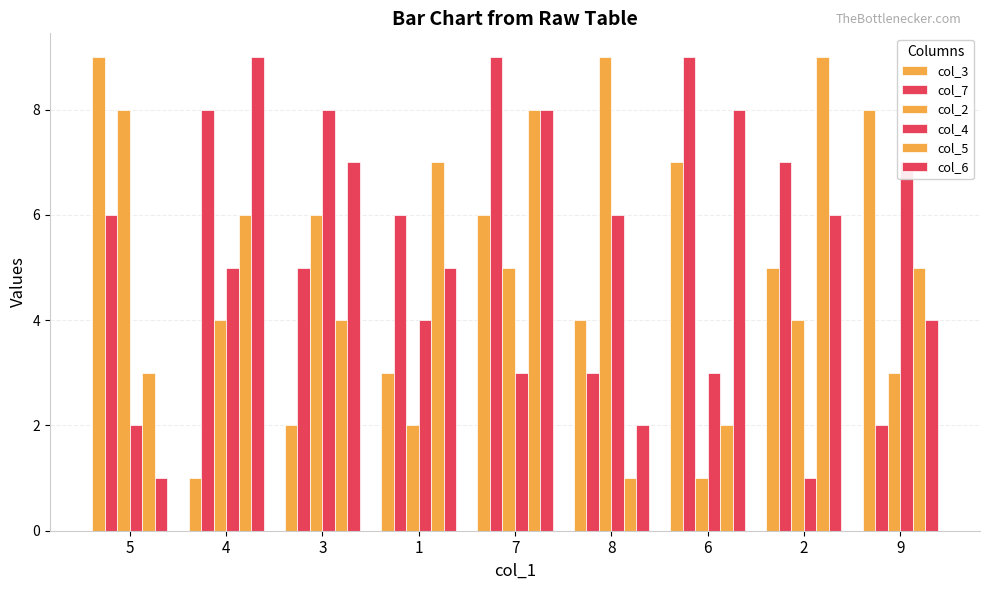

How many bars are there in total?

54